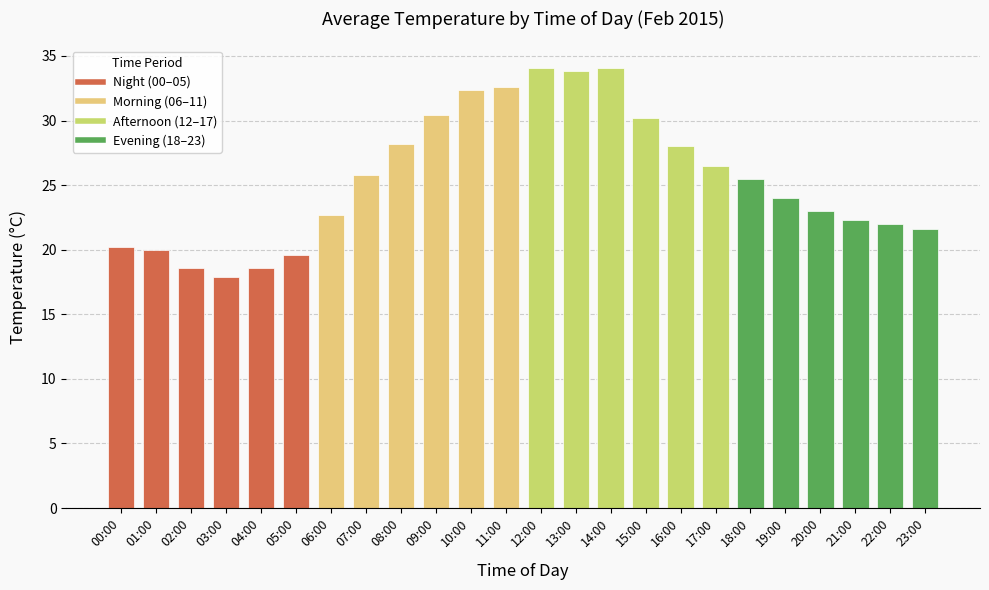

Which has a higher value, 21:00 or 19:00?

19:00